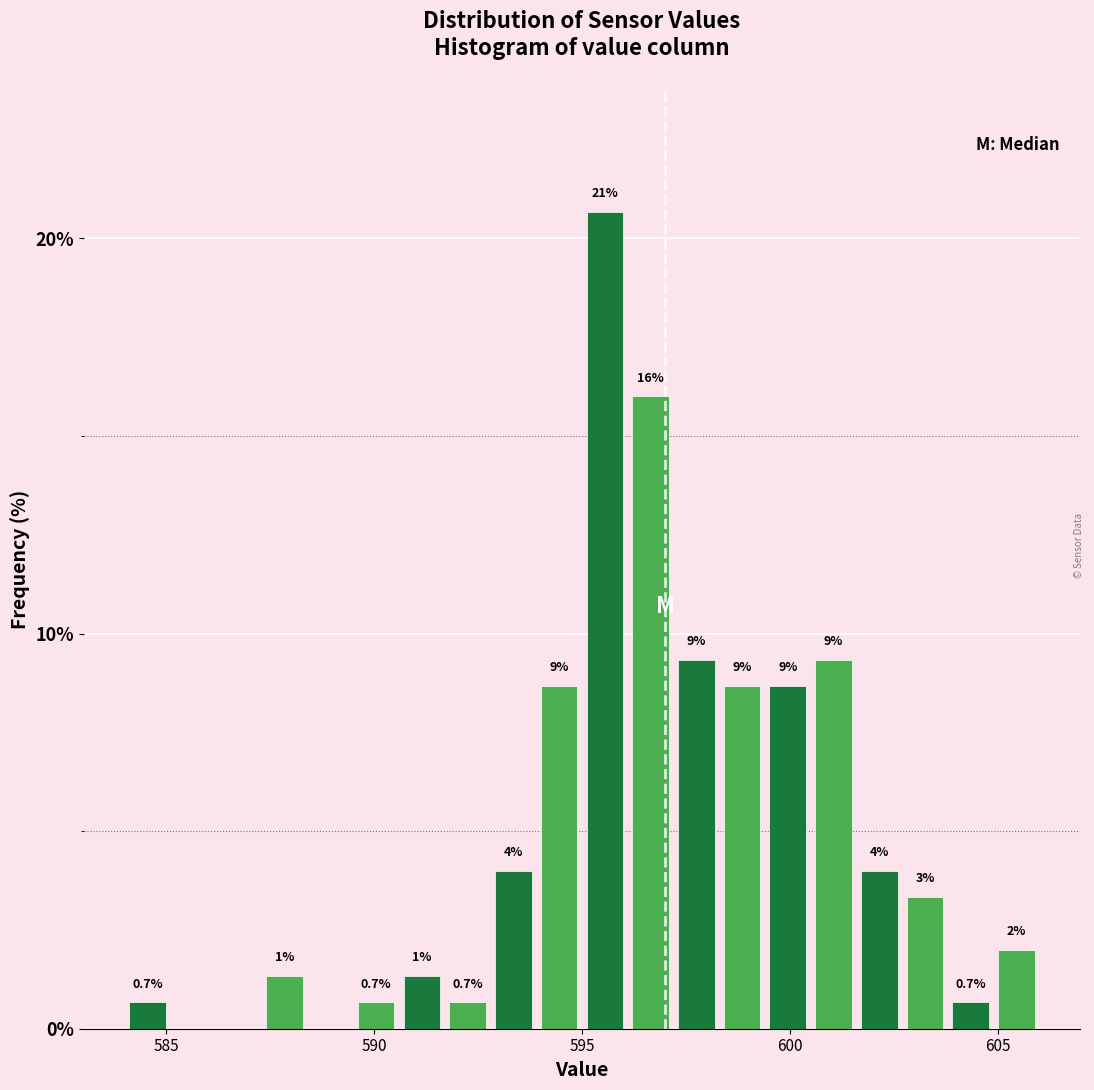

Read against the x-axis, roughly where is the centre of the tallest bar?

595.5